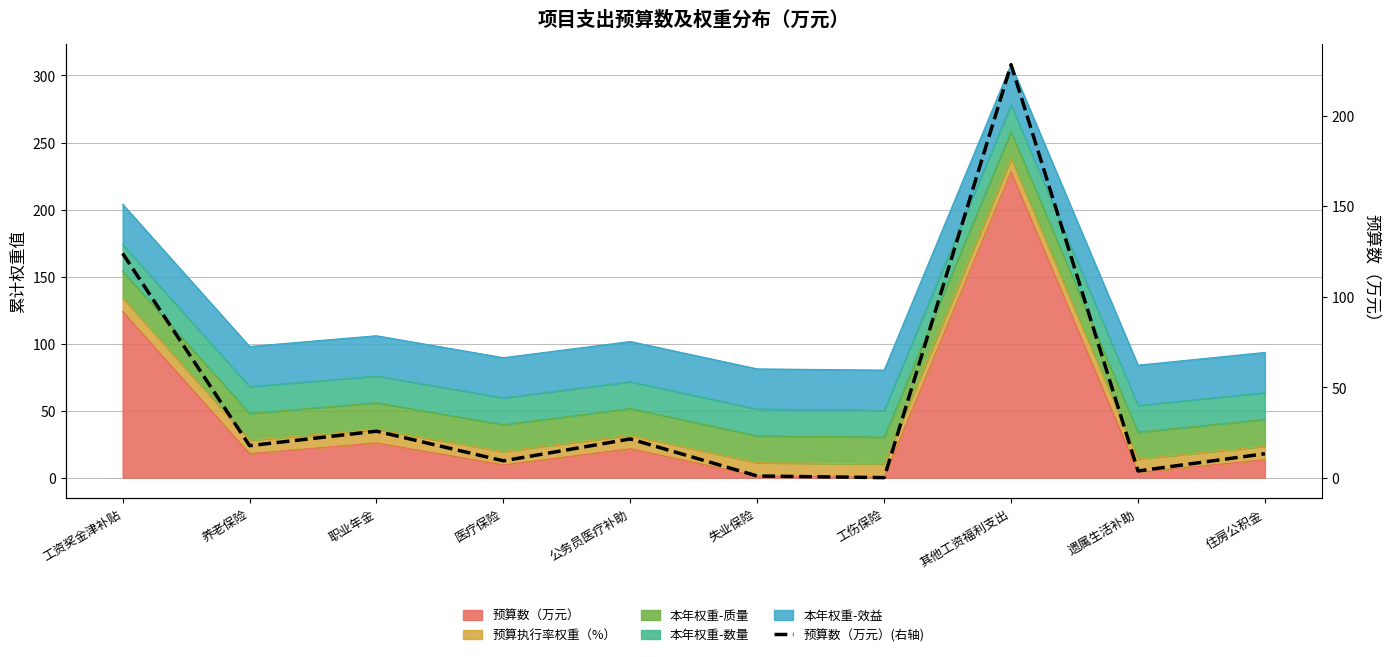

What value does the data have at 医疗保险?

9.5